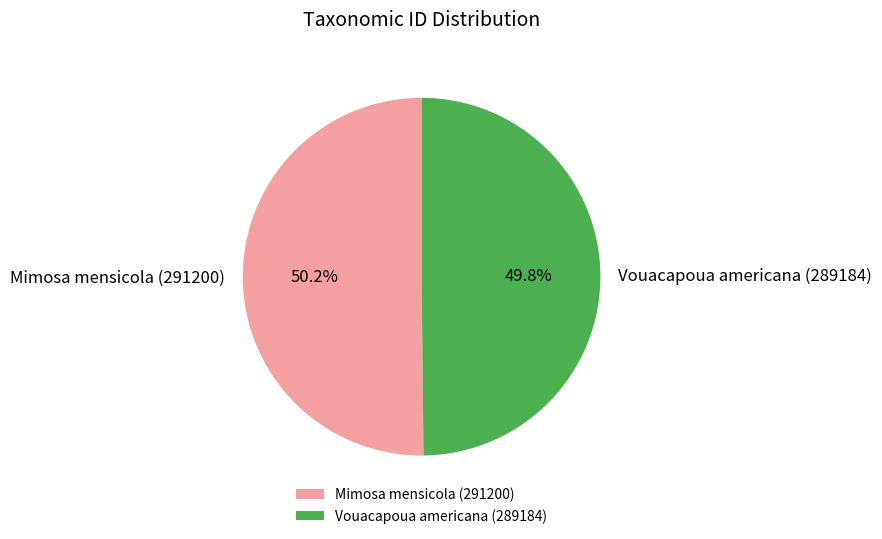

What percentage is the Vouacapoua americana (289184) slice, to the nearest percent?

50%